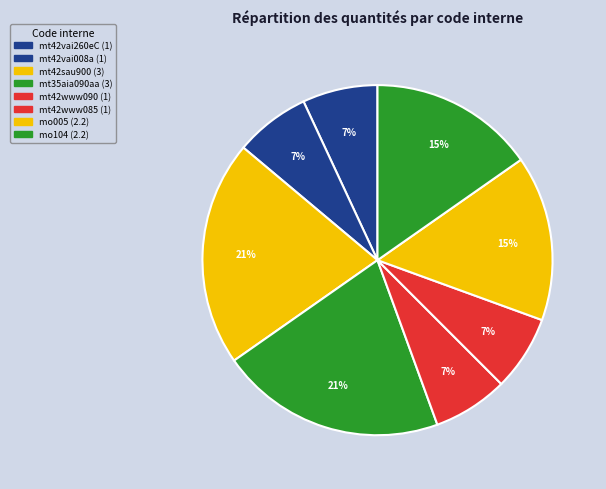

What percentage is the mt42vai260eC slice, to the nearest percent?

7%